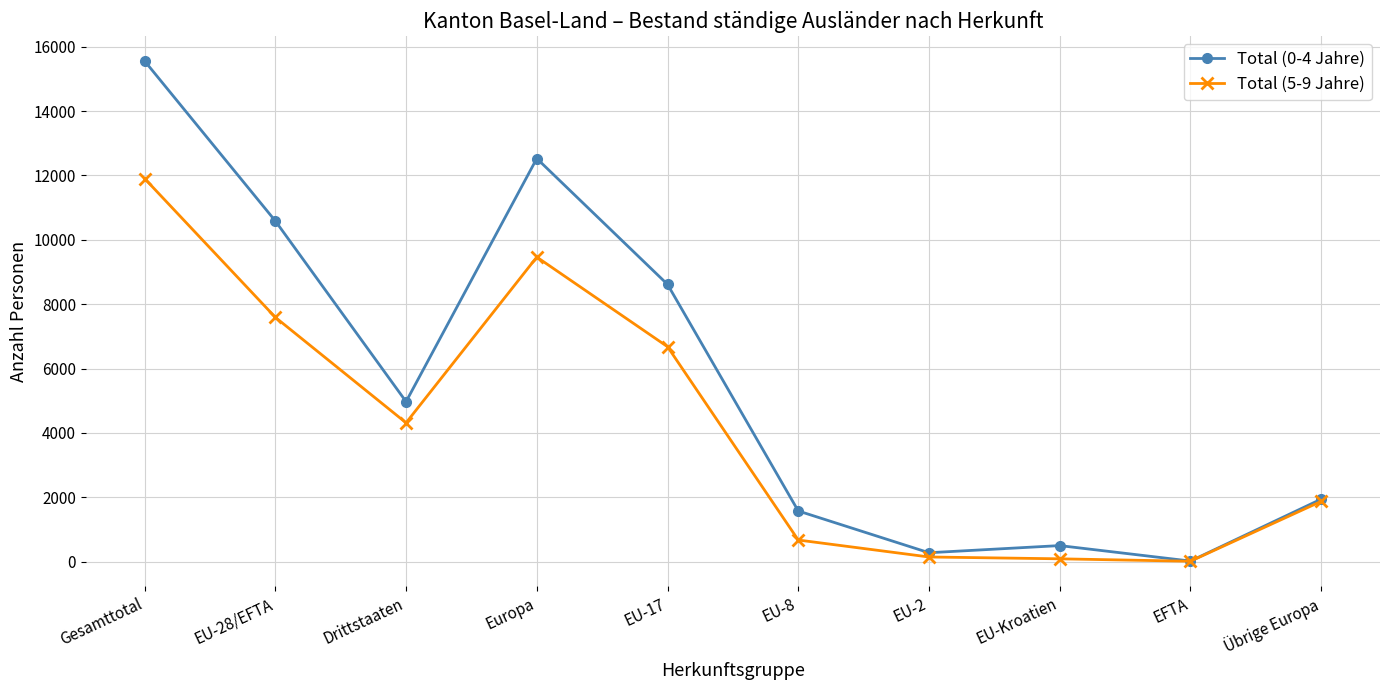

Is it true that Total (0-4 Jahre) equals 1574 at EU-8?

True